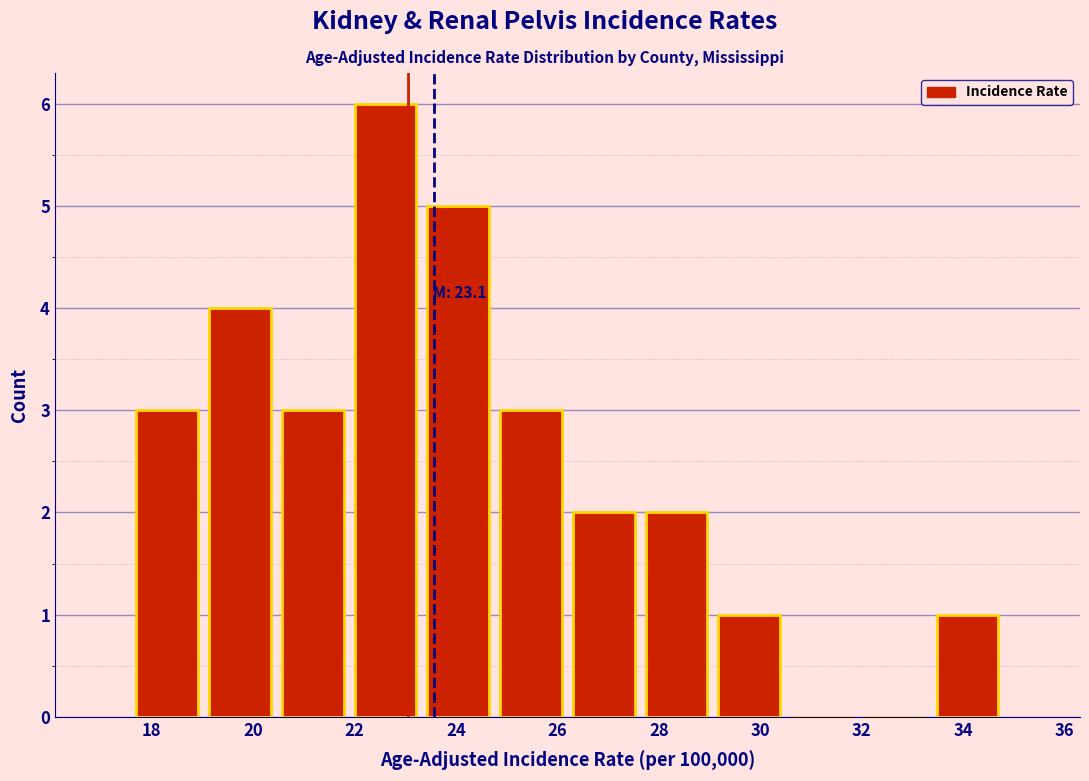

Which range on the x-axis has the tallest bar?

22.0 to 23.4